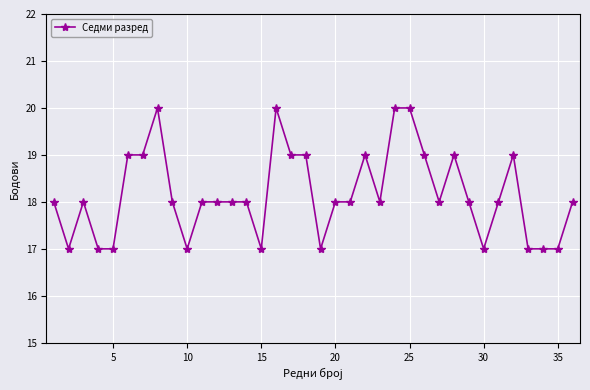

True or false: there are more than 1 points higher than both neighbors.

True